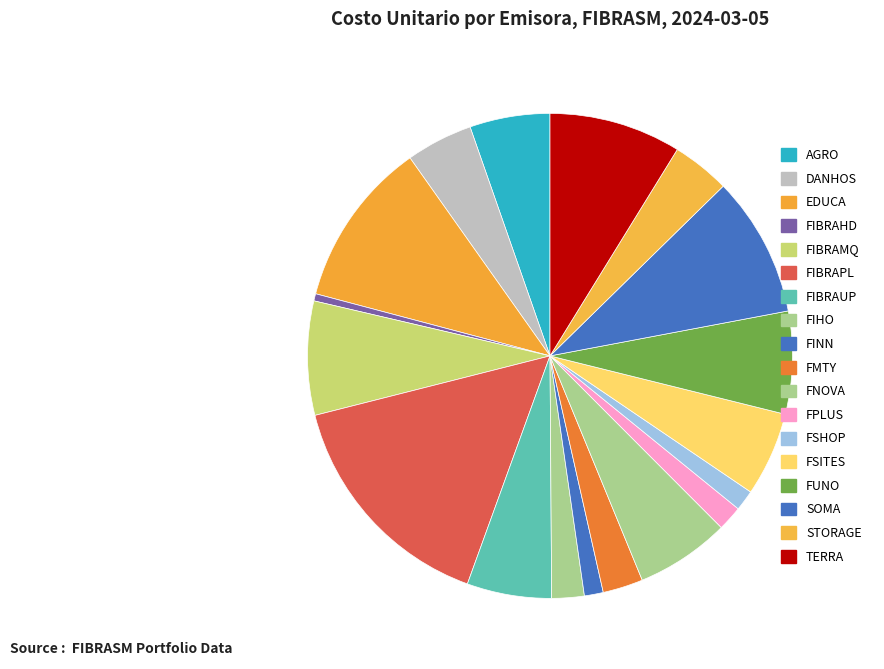

The SOMA slice represents 9% of the pie. True or false?

True